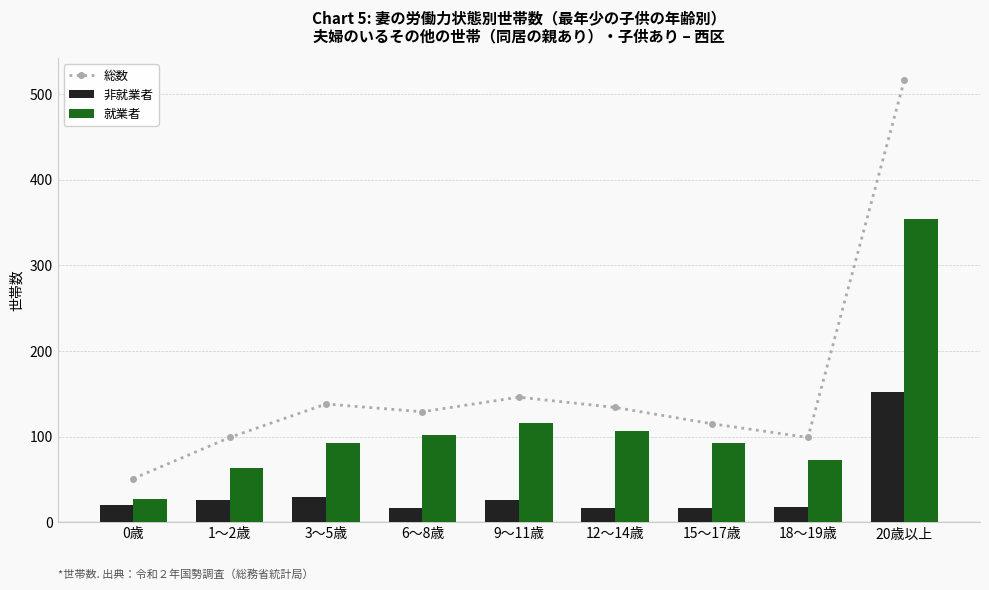

List the series in order of their peak value, highest first.

総数, 就業者, 非就業者